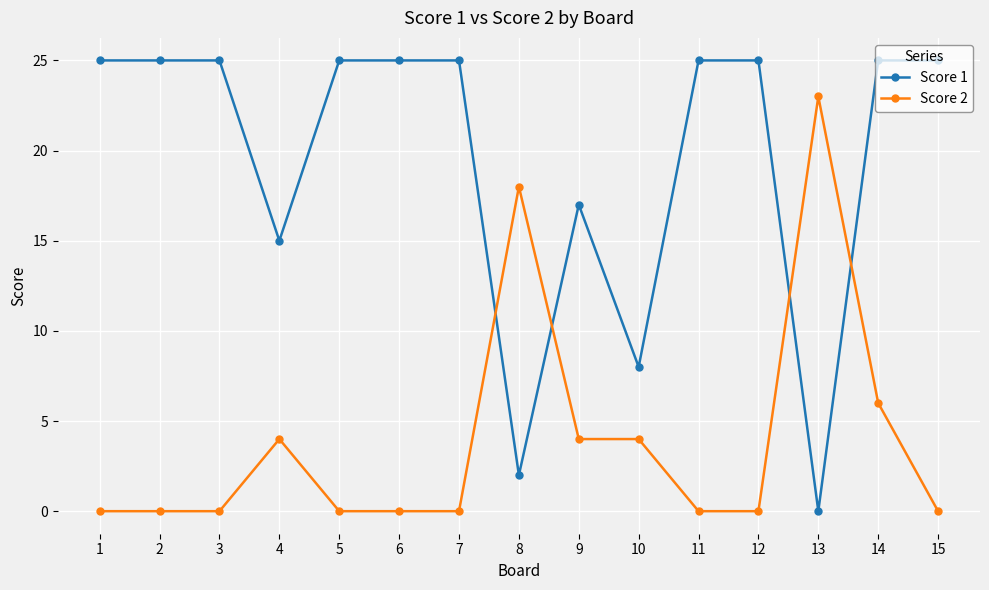

The Score 2 series shows 0 at 15. True or false?

True